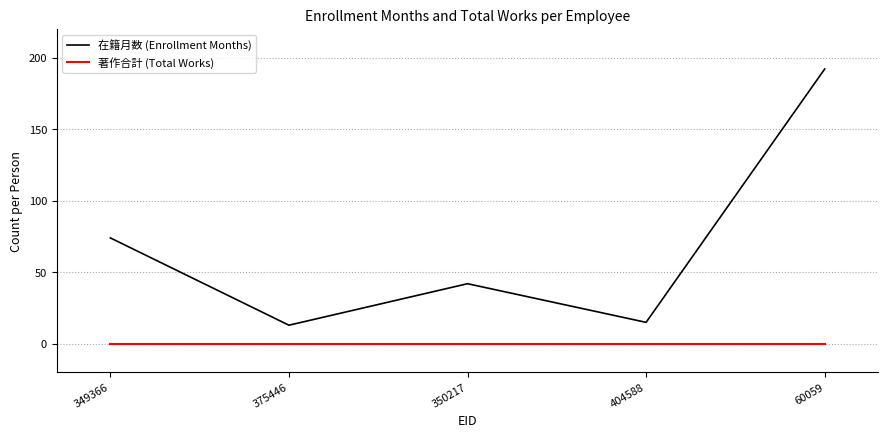

How many lines are shown in the chart?

2